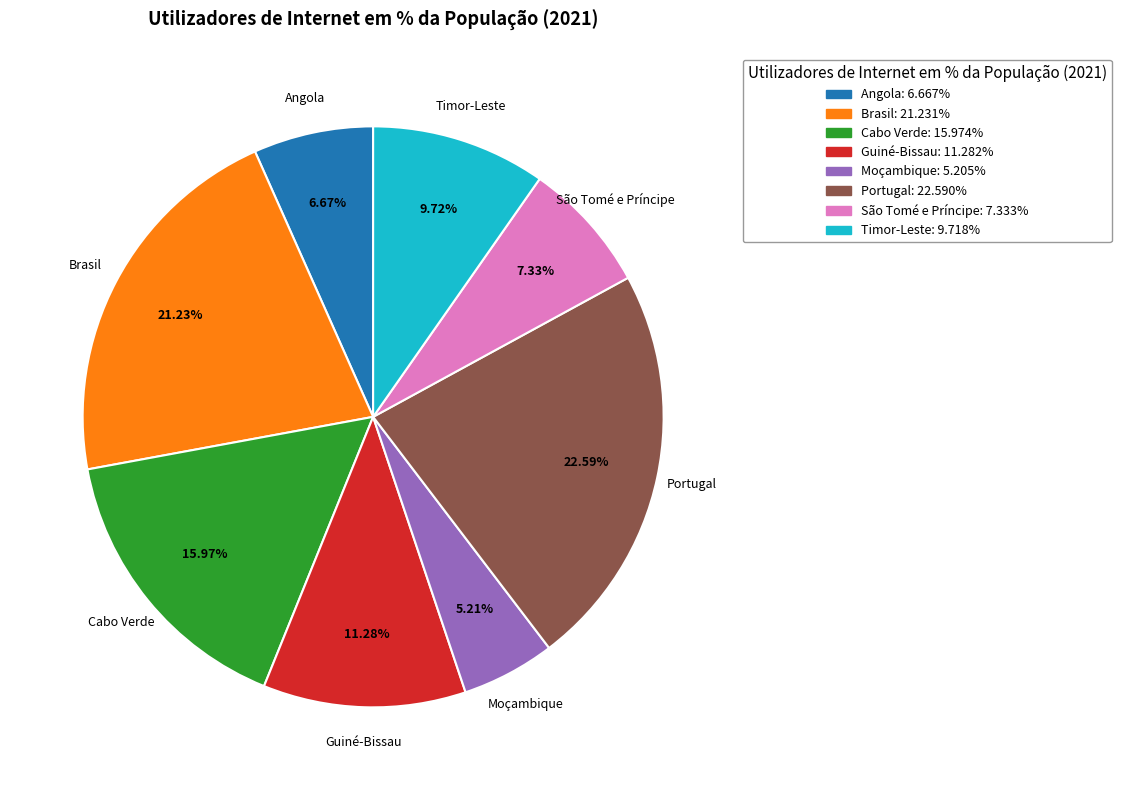

Is there a majority slice in this chart?

No